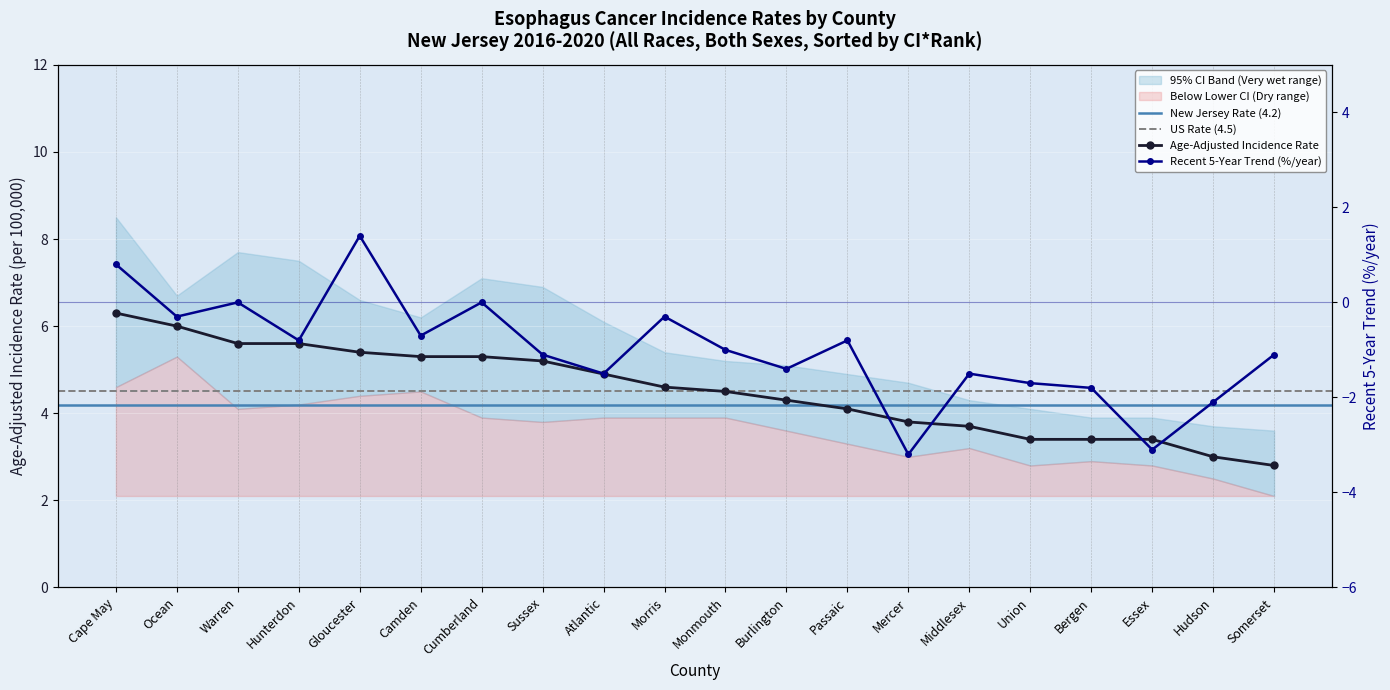

At which category does Recent 5-Year Trend reach its first local peak?

Warren